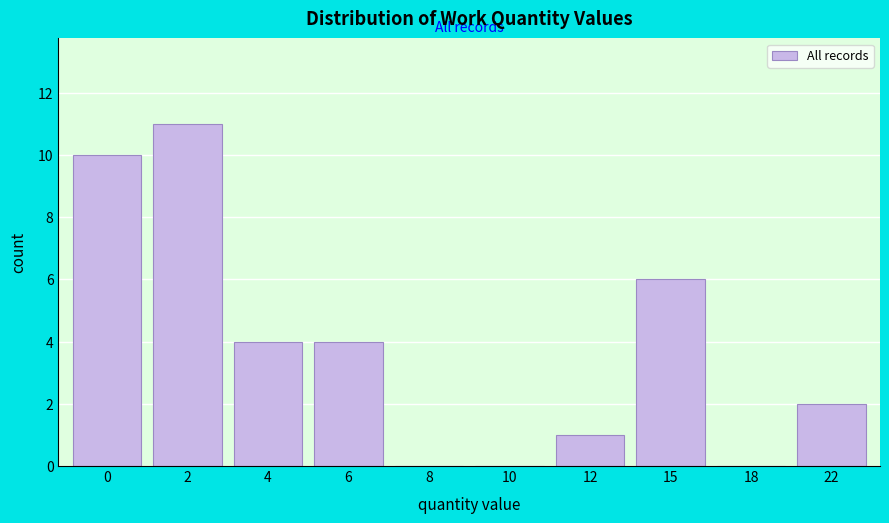

Reading left to right, list all the values displayed in this chart.

0=10	2=11	4=4	6=4	8=0	10=0	12=1	15=6	18=0	22=2